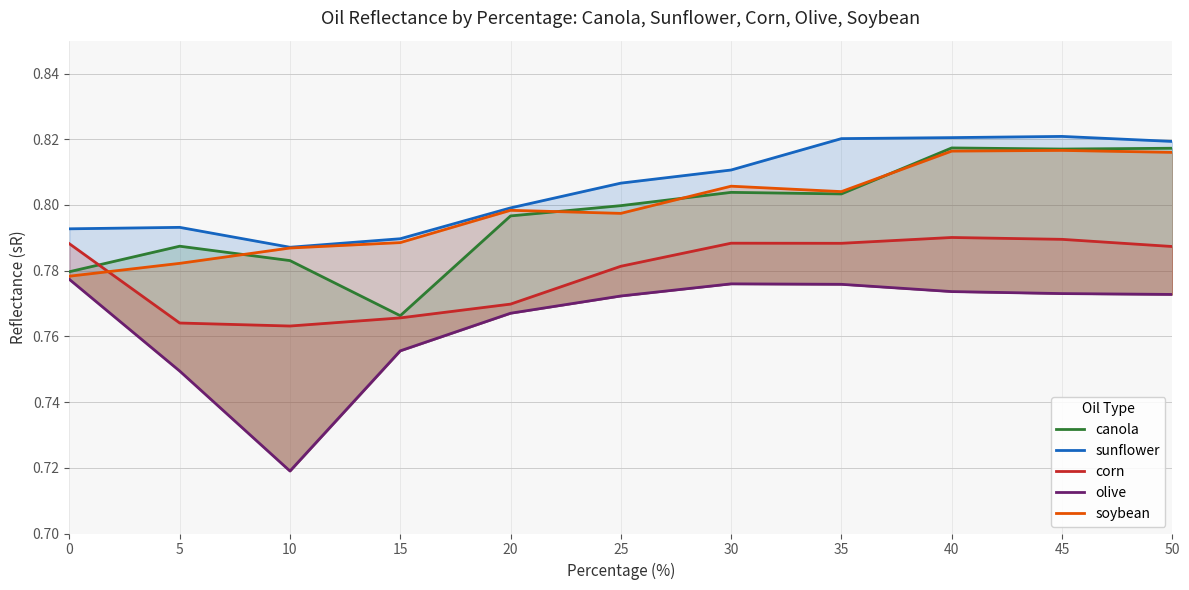

What are all the series names shown in the legend?

canola, sunflower, corn, olive, soybean